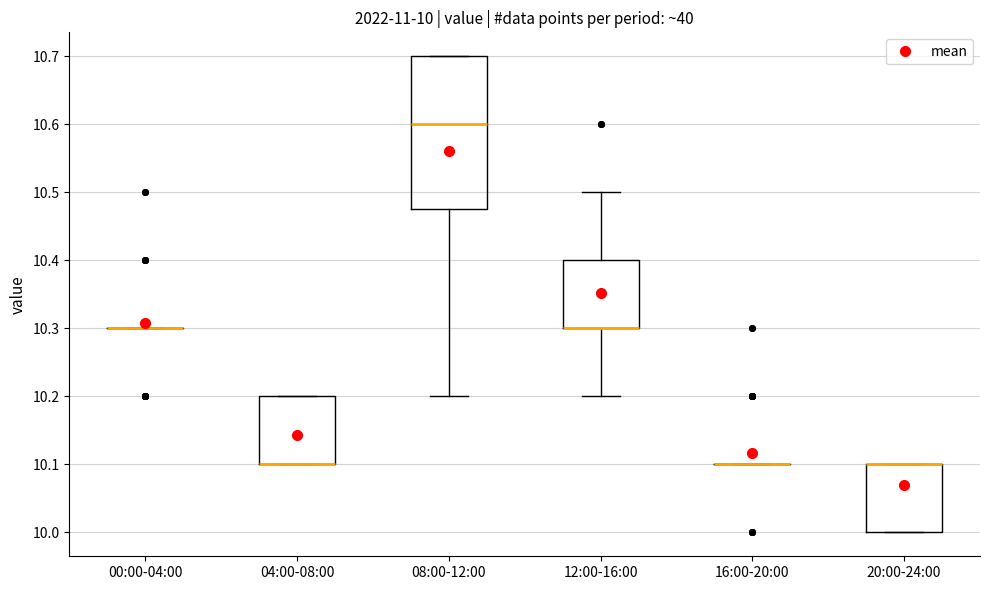

Comparing the boxes themselves (not the whiskers), which one is the tallest?

08:00-12:00